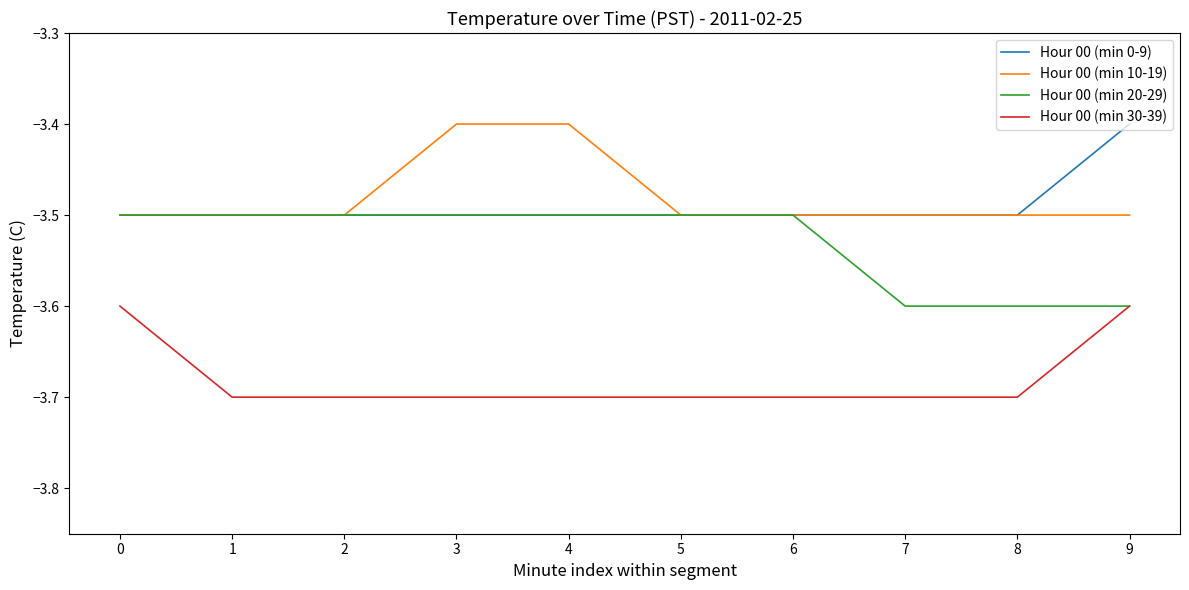

Does the chart have visible grid lines?

No